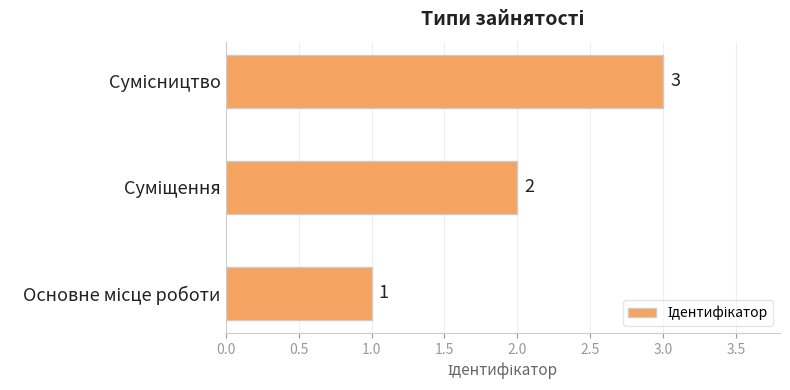

What is the maximum value shown in the chart?

3